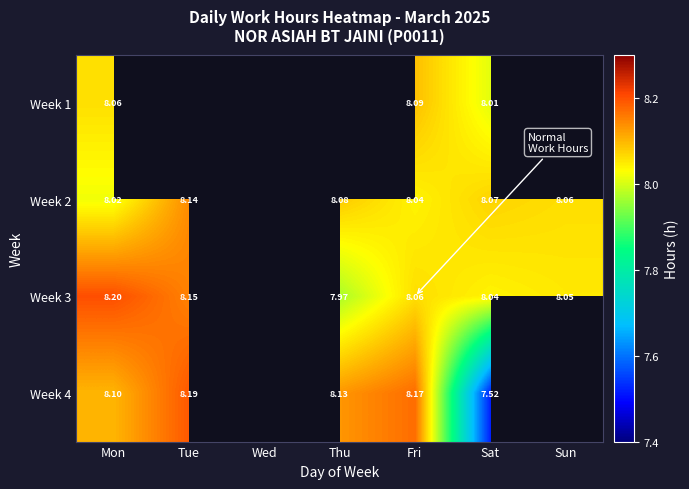

The value of Week 3 at Fri is 3.5. True or false?

False